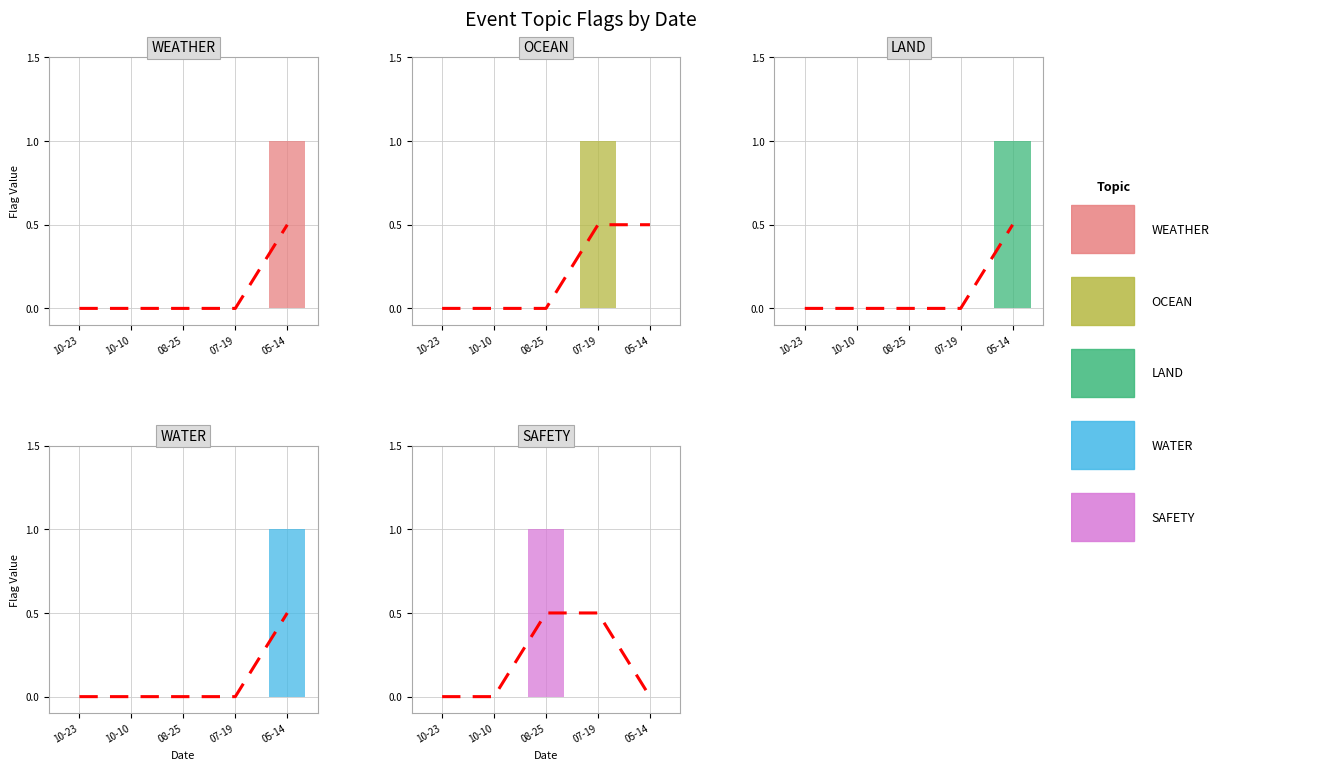

What is the difference between the WATER values at 05-14 and 08-25?

1